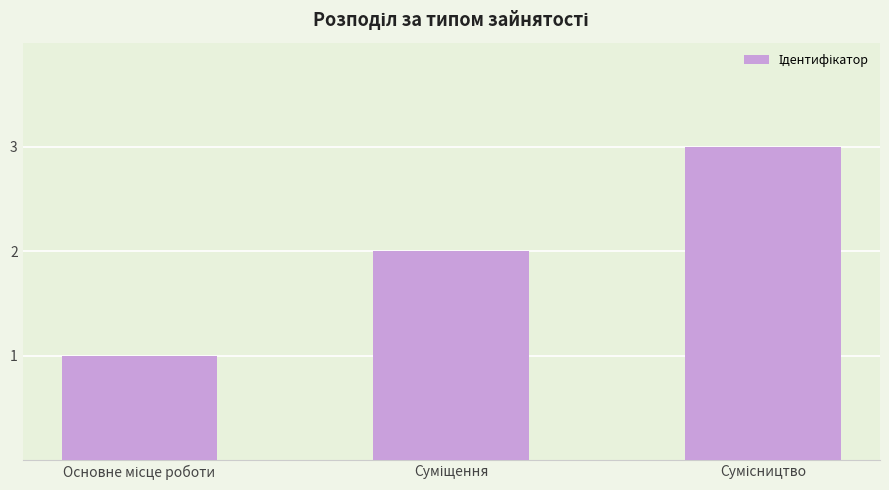

What is the maximum value shown in the chart?

3